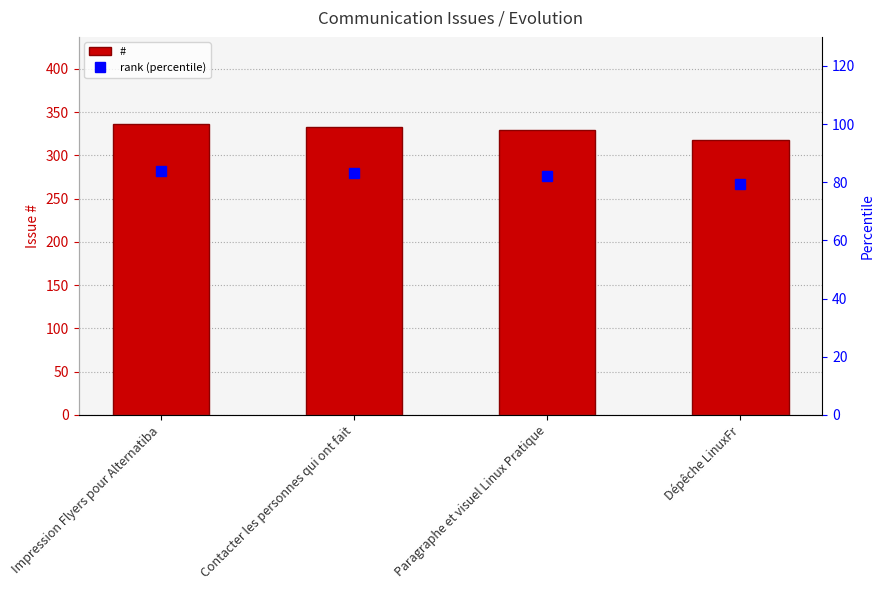

What is the total value across all series at Paragraphe et visuel Linux Pratique?

411.2